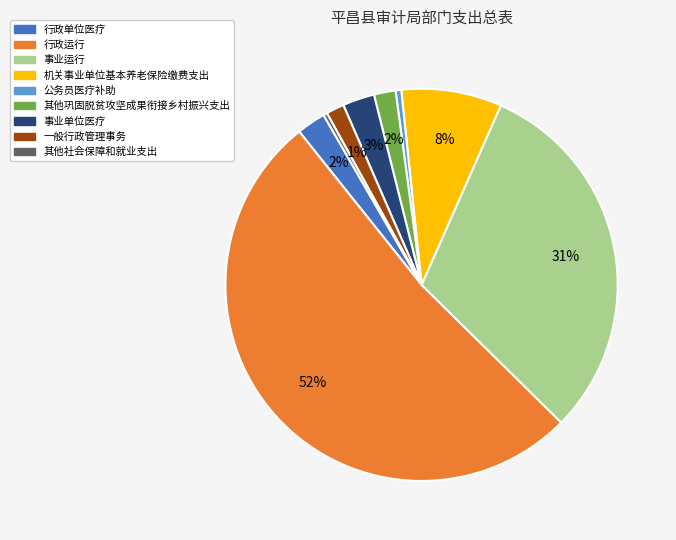

Is it true that 一般行政管理事务 is 1% of the pie?

True